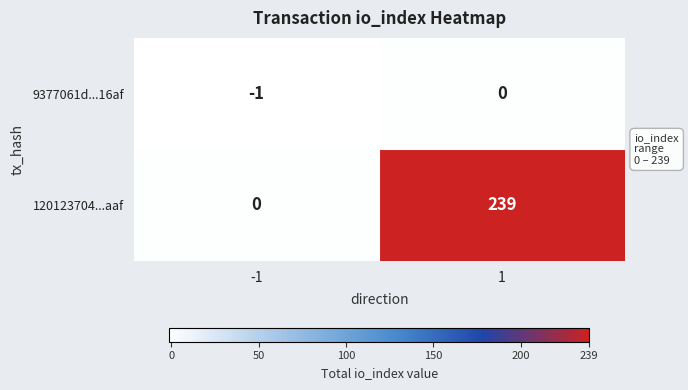

How many distinct data groups are displayed?

2